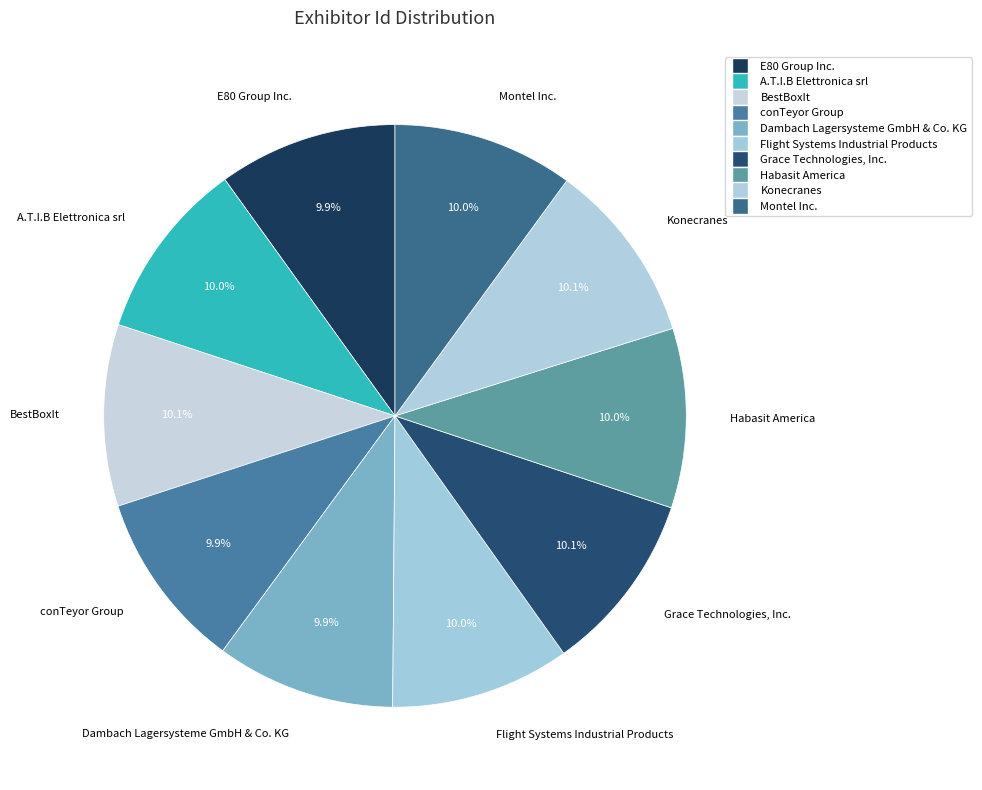

Approximately how many times larger is the value at E80 Group Inc. compared to Montel Inc.?

1.0